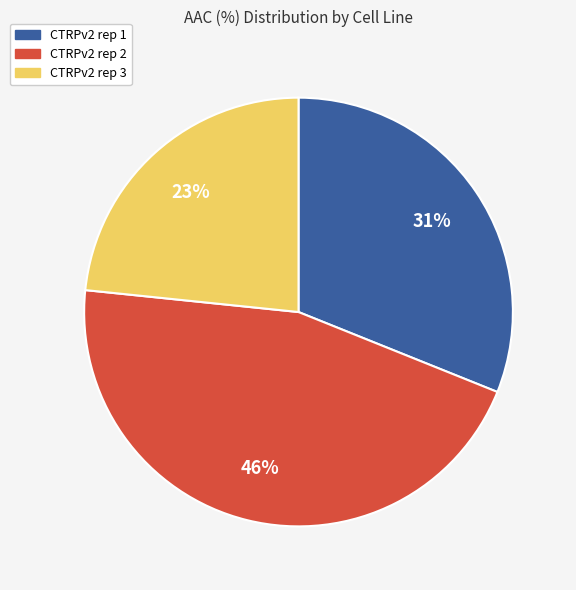

Does any single category account for the majority?

No